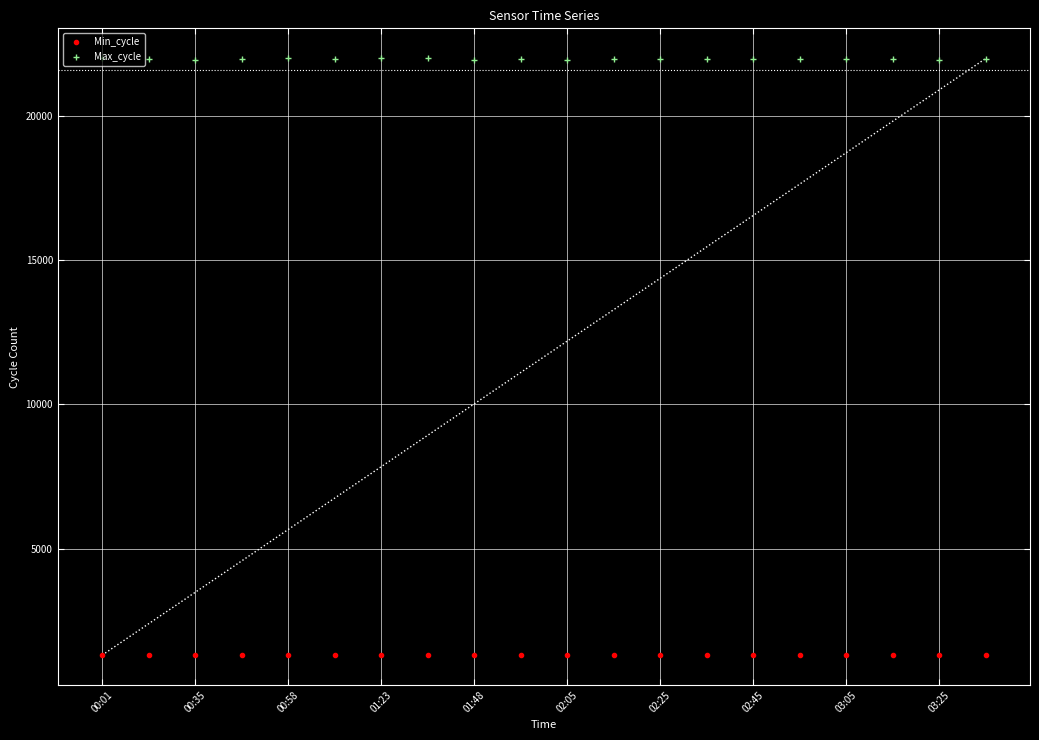

How many interior local valleys does the Max_cycle series have?

7